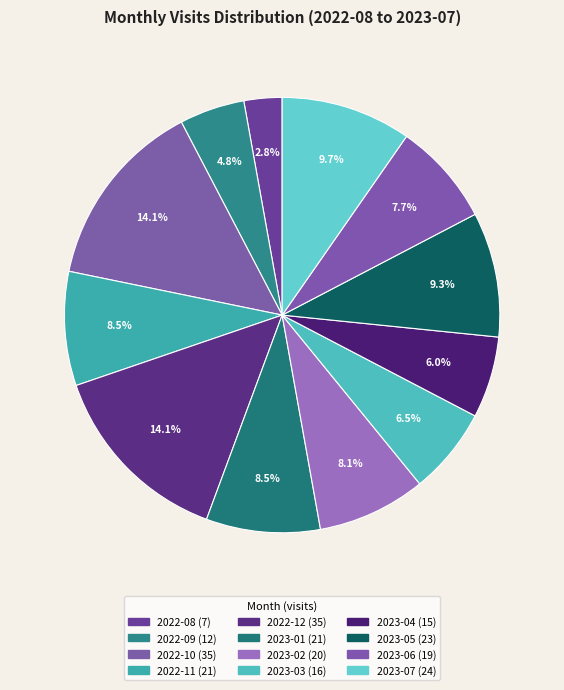

How many segments does this pie chart have?

12